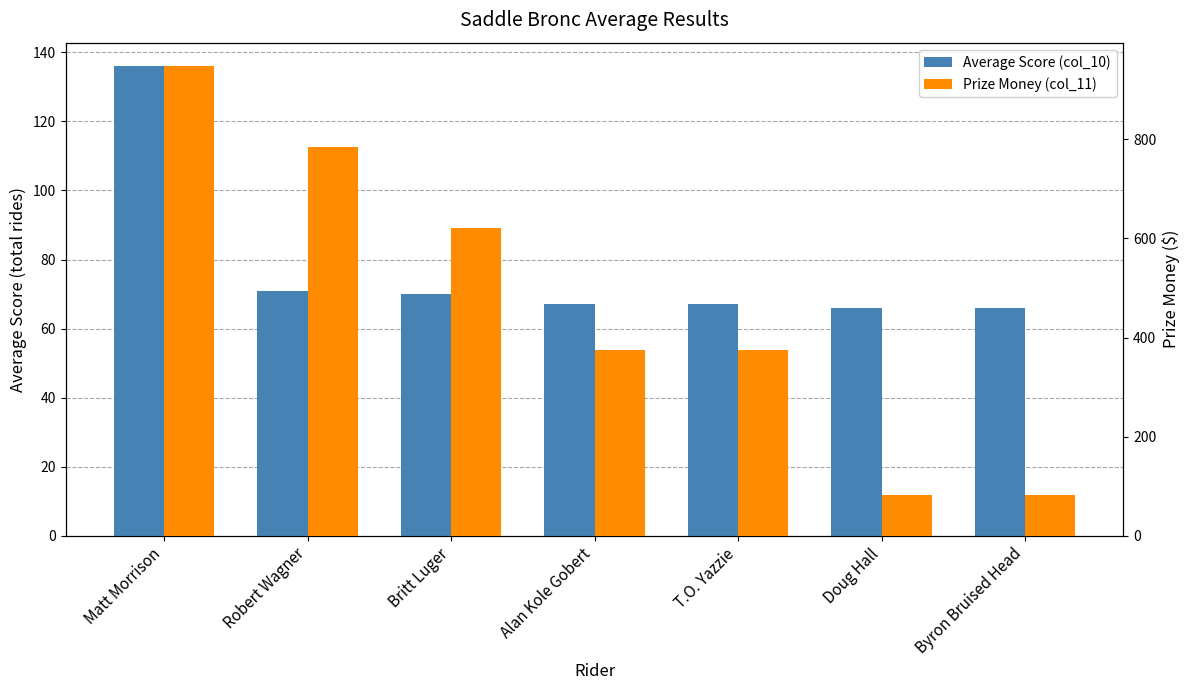

What is the total value across all series at Doug Hall?

147.7